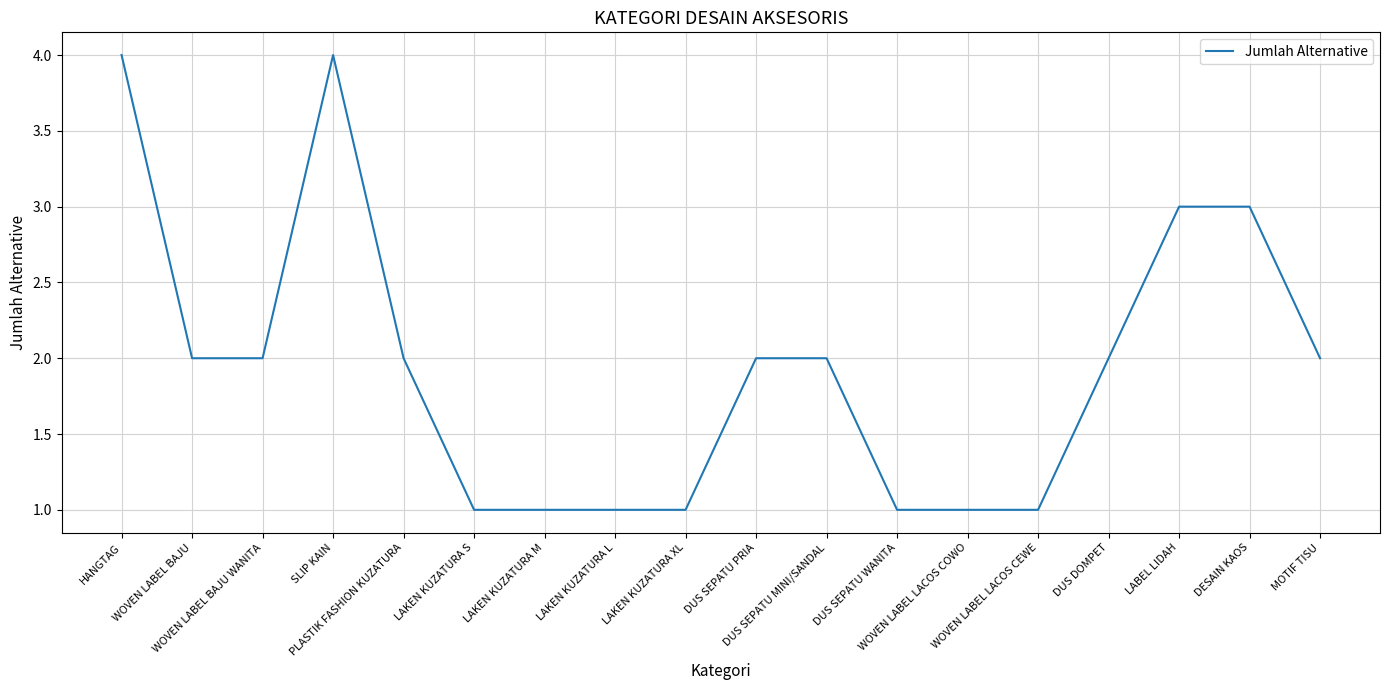

What is the change in value from PLASTIK FASHION KUZATURA to LABEL LIDAH?

+1